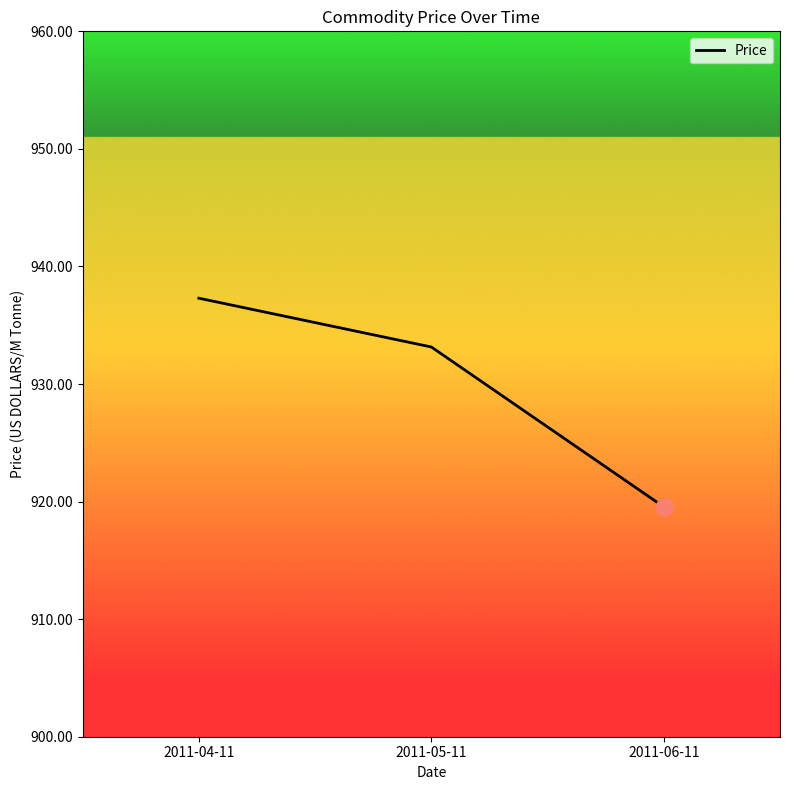

What is the sum of all values?

2790.0